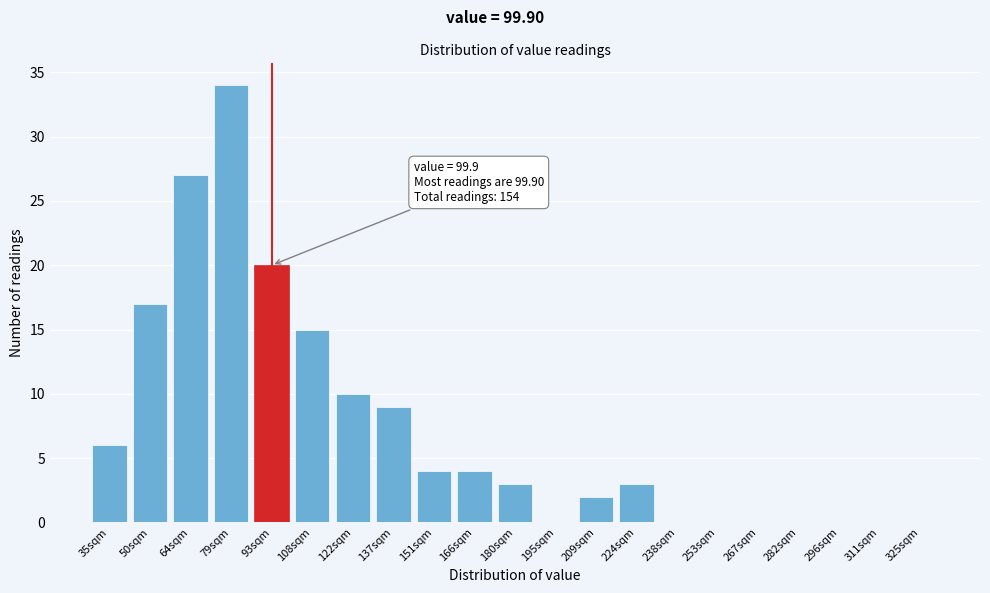

Reading right to left, list all the values displayed in this chart.

325sqm=0	311sqm=0	296sqm=0	282sqm=0	267sqm=0	253sqm=0	238sqm=0	224sqm=3	209sqm=2	195sqm=0	180sqm=3	166sqm=4	151sqm=4	137sqm=9	122sqm=10	108sqm=15	93sqm=20	79sqm=34	64sqm=27	50sqm=17	35sqm=6